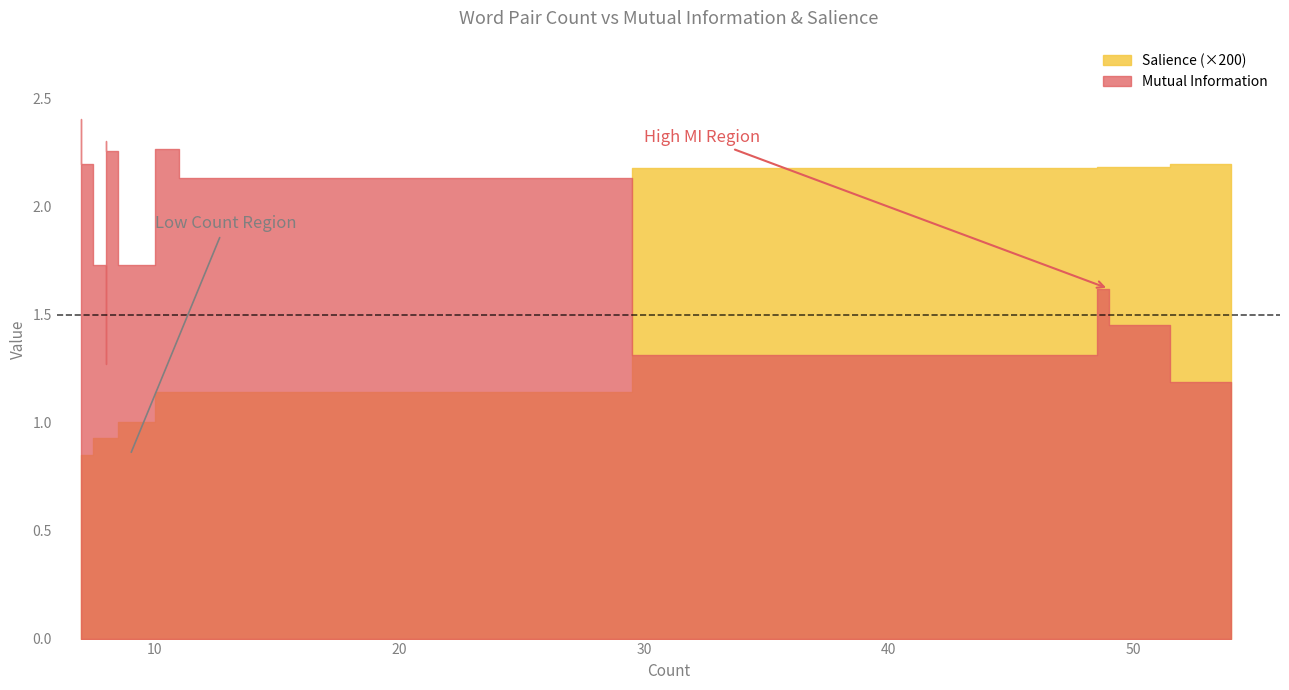

Where is Mutual Information nearest to the value 1?

54